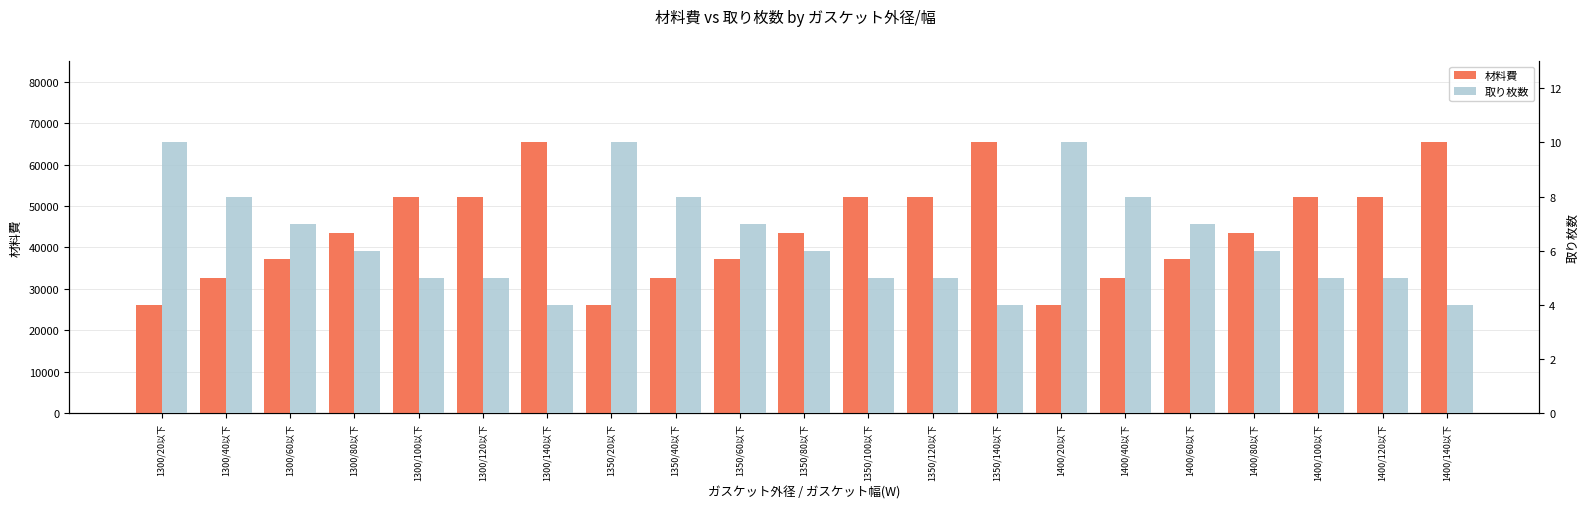

List the series in order of their overall mean, highest first.

材料費, 取り枚数